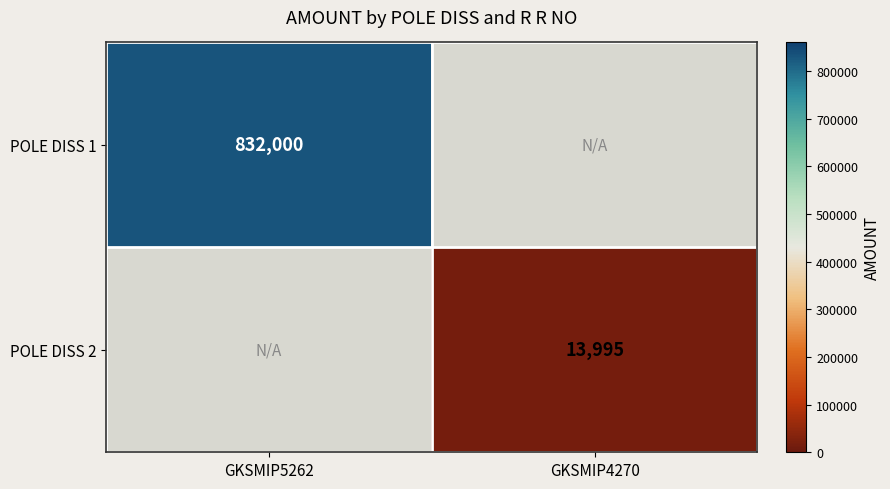

Is it true that POLE DISS 2 equals 22689 at GKSMIP4270?

False